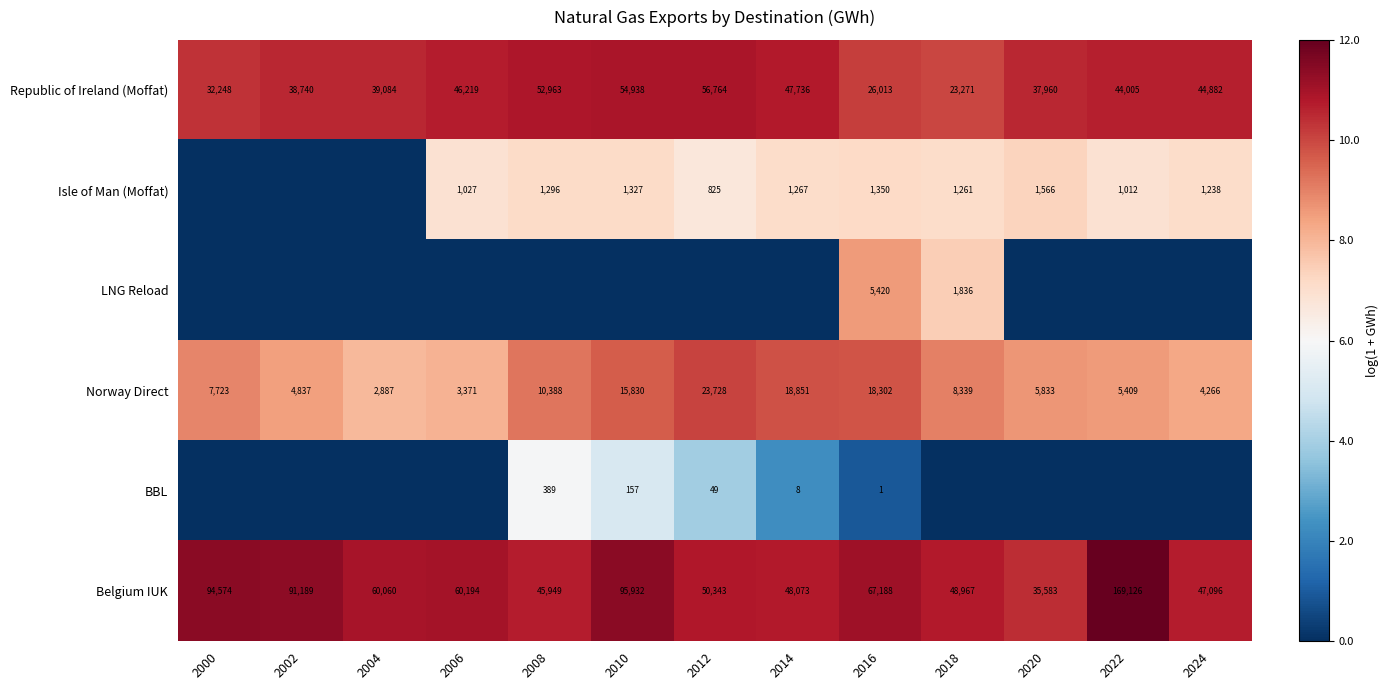

At how many categories does at least one series exceed 4?

13